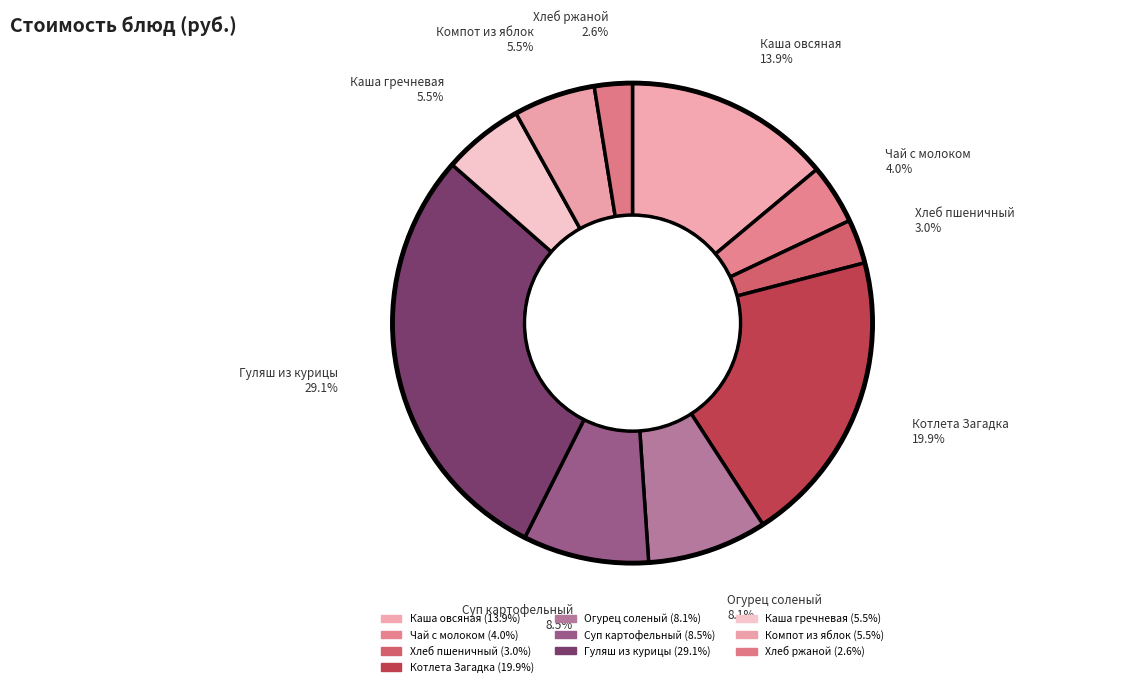

How many slices are in this pie chart?

10